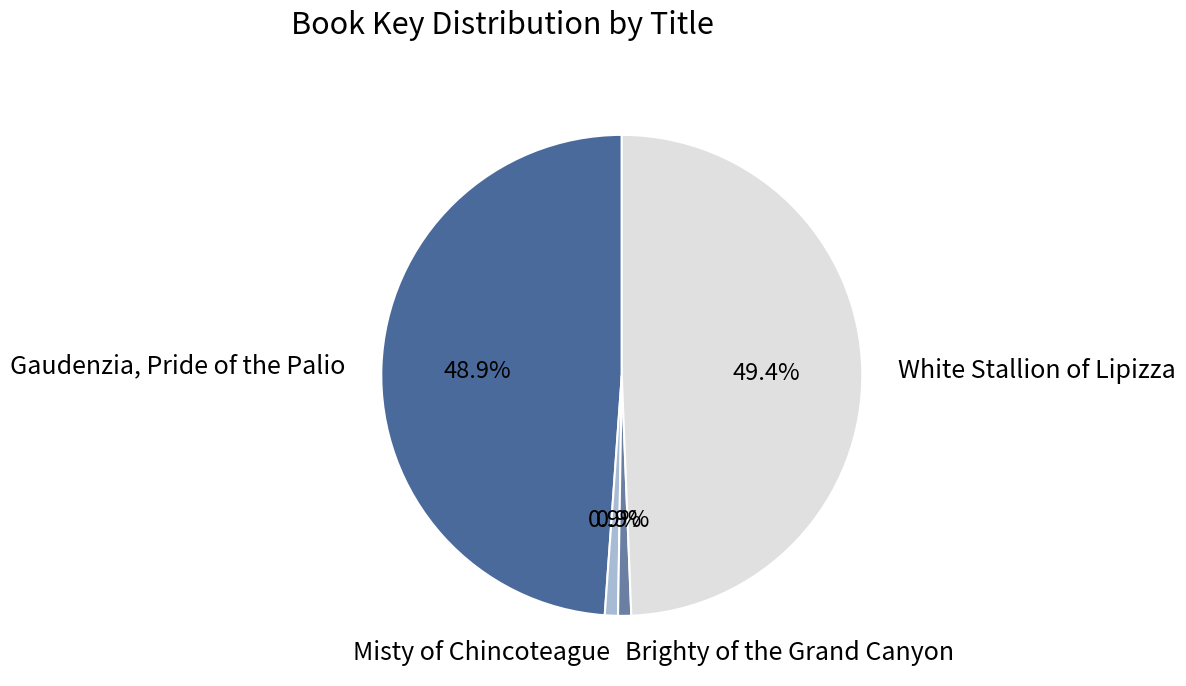

Count the number of slices in the pie.

4